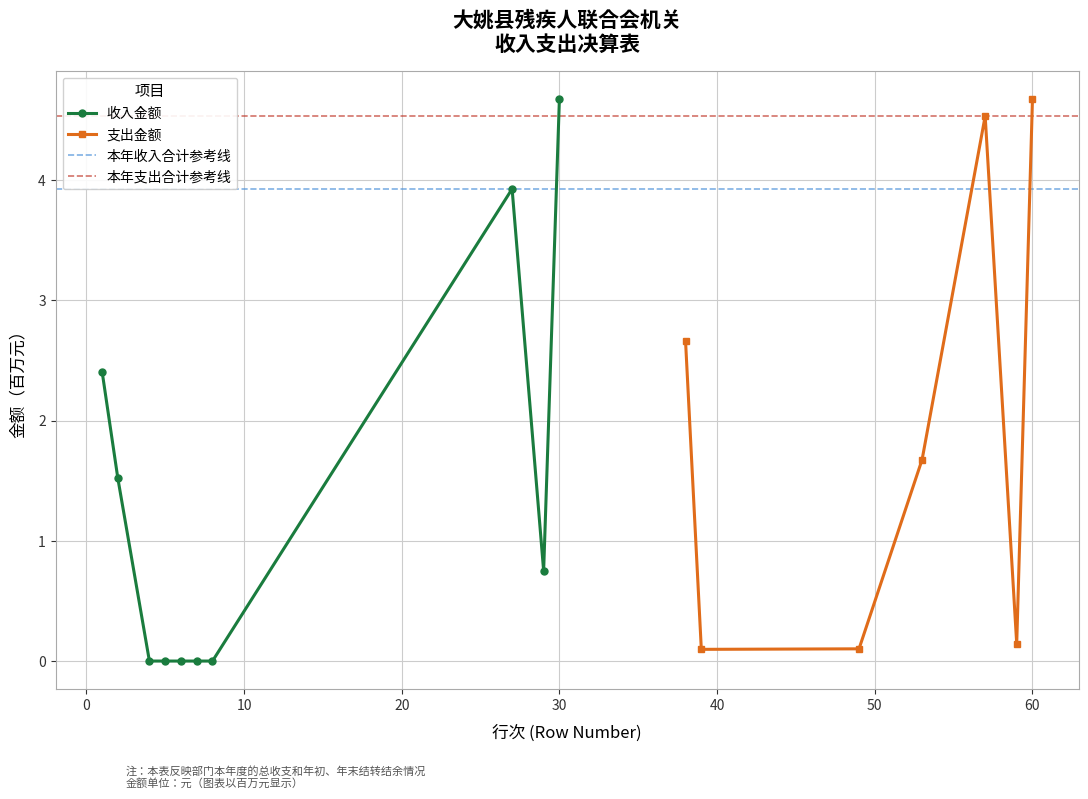

What is the value of the 收入金额 point at the 8th from the left?

3.9